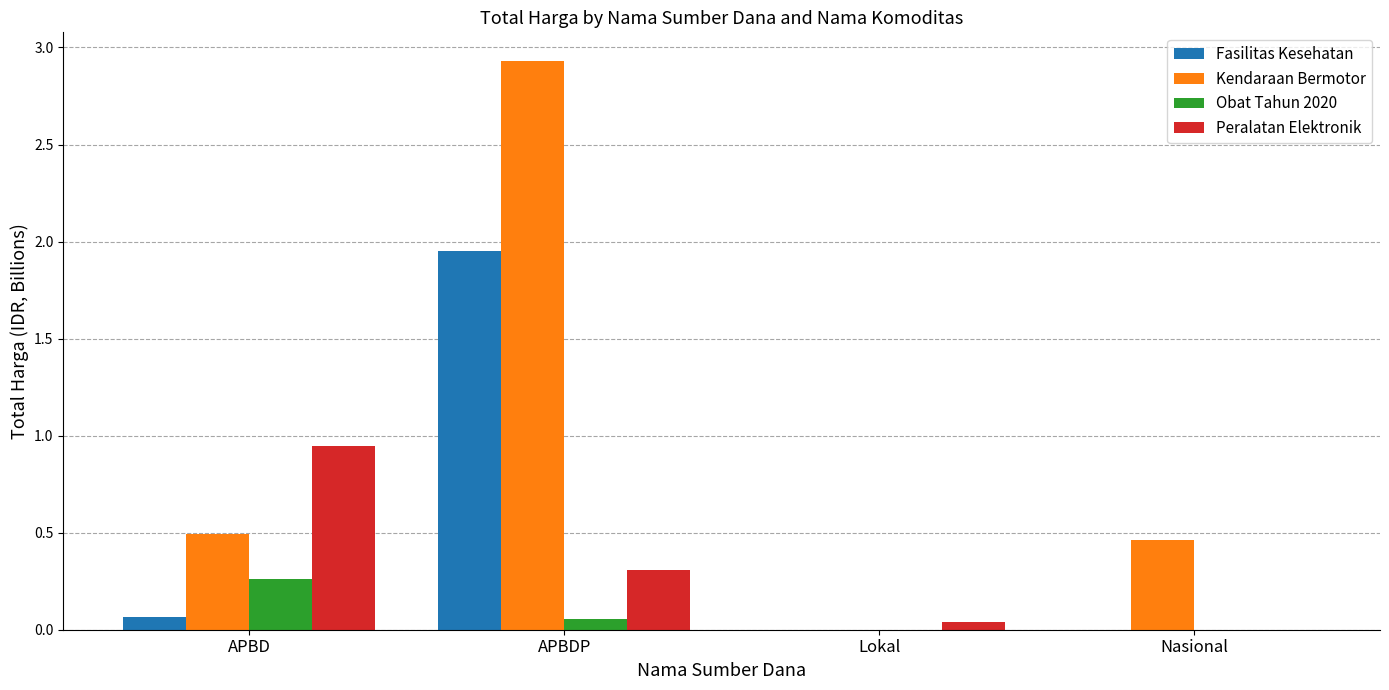

The Obat Tahun 2020 series shows -0.1 at Lokal. True or false?

False